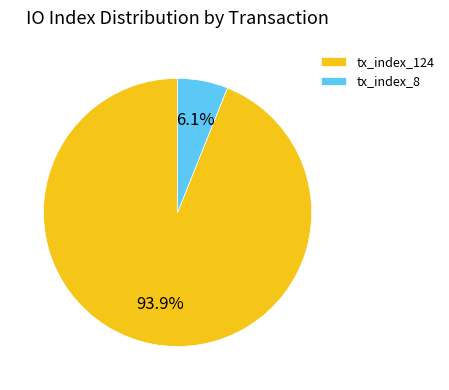

To the nearest percent, what is the difference between the largest and smallest slice percentages?

88%